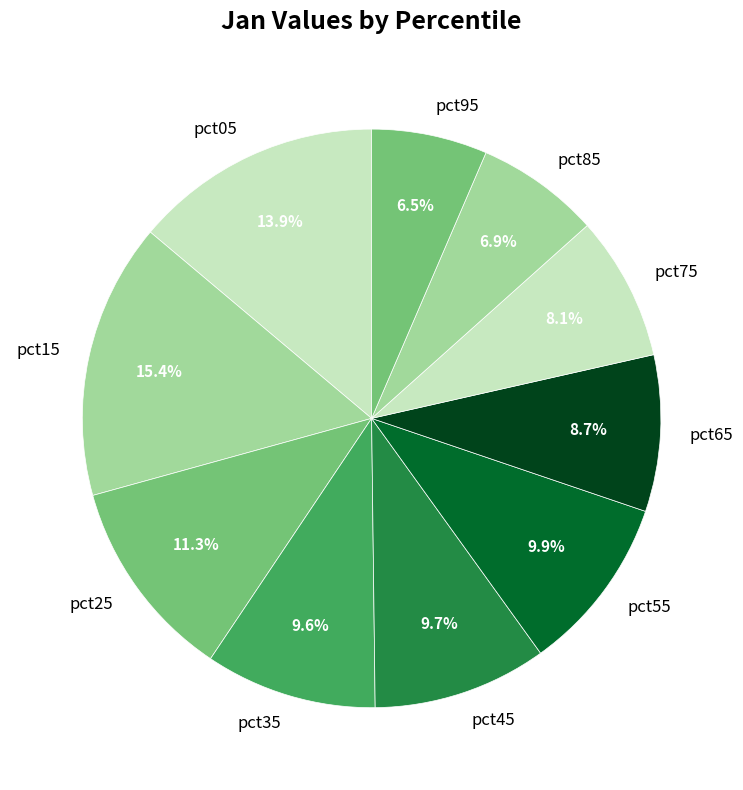

What percentage is the pct65 slice, to the nearest percent?

9%